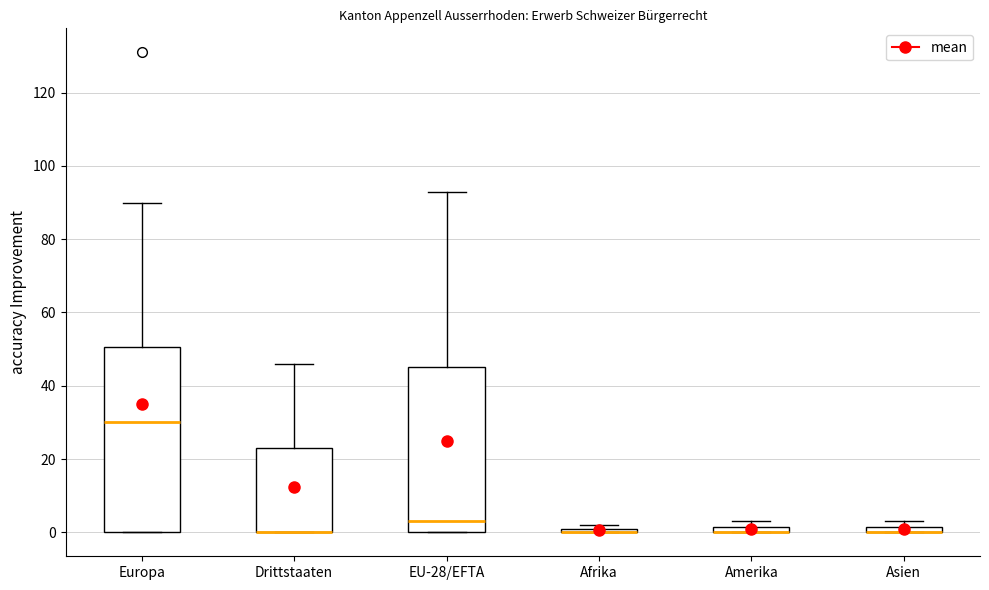

Which box is the tallest, from its lower edge to its upper edge?

Europa